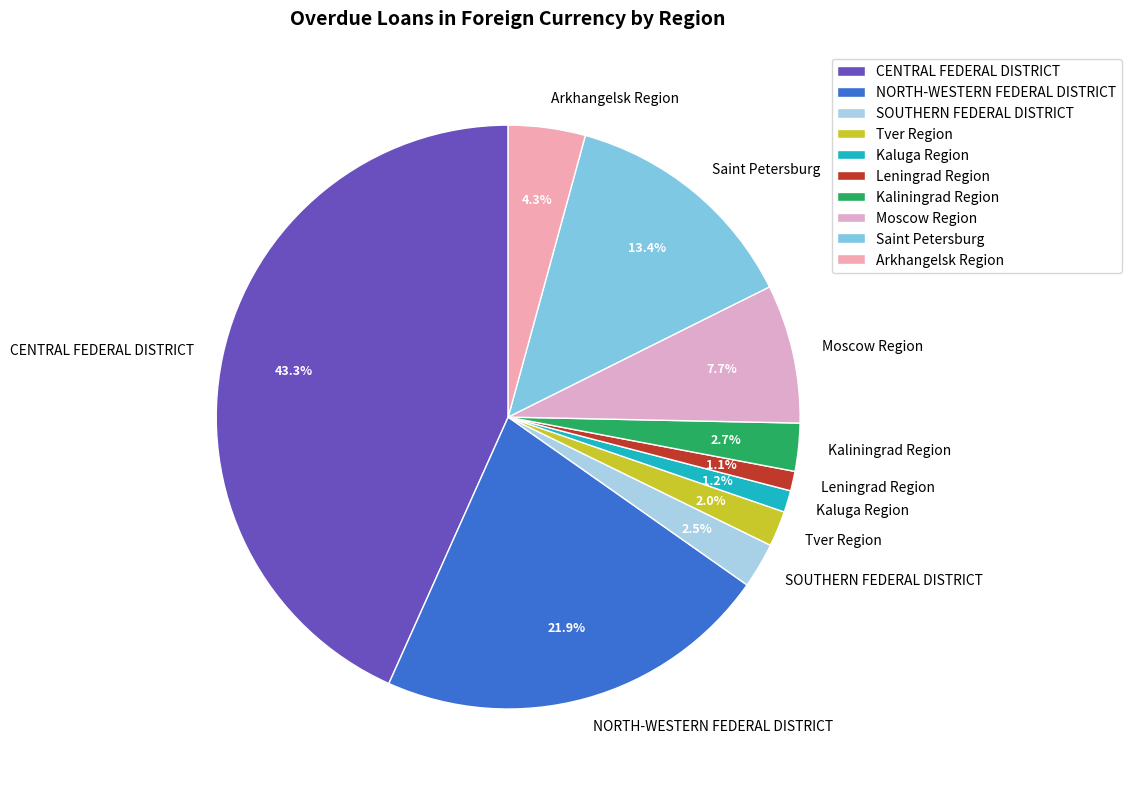

True or false: Kaluga Region accounts for 11% of the total.

False